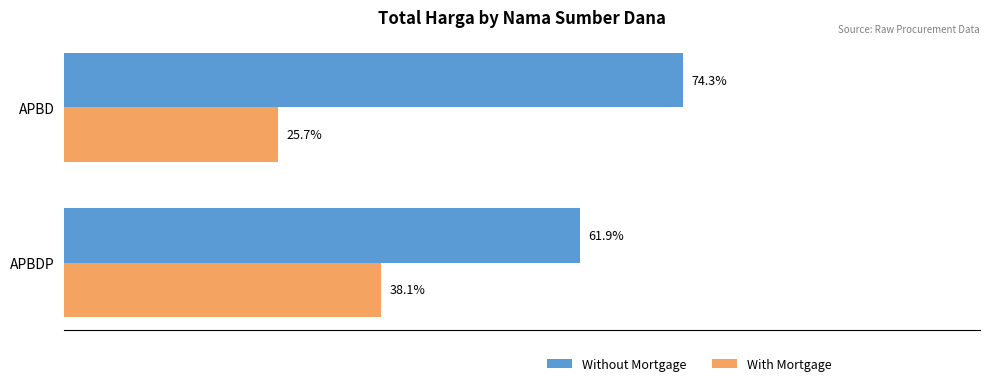

Which series has the largest total across all categories?

Without Mortgage